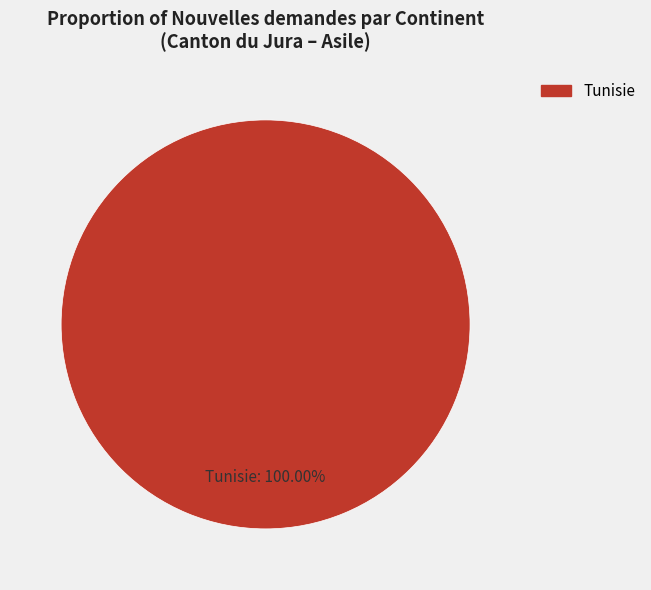

Does any single category account for the majority?

Yes